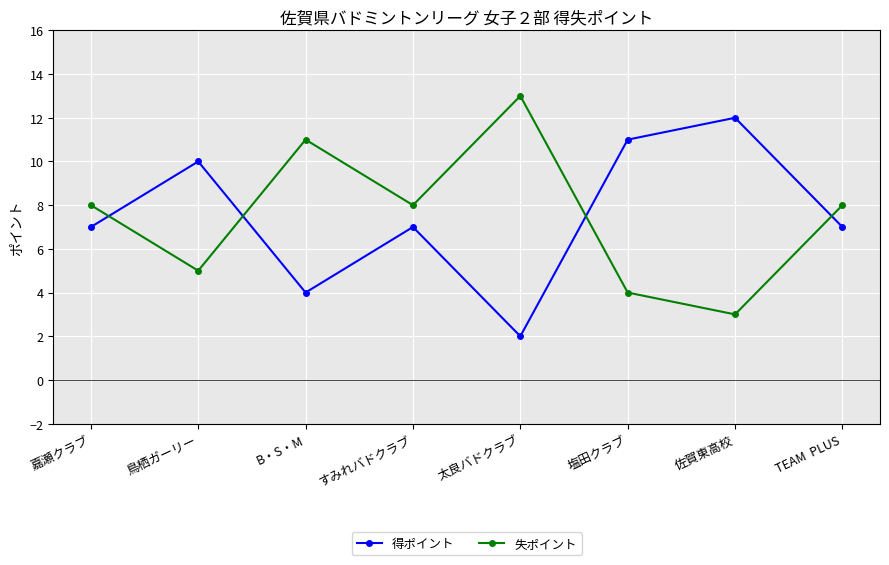

What is the spread (max minus min) of values at 塩田クラブ?

7